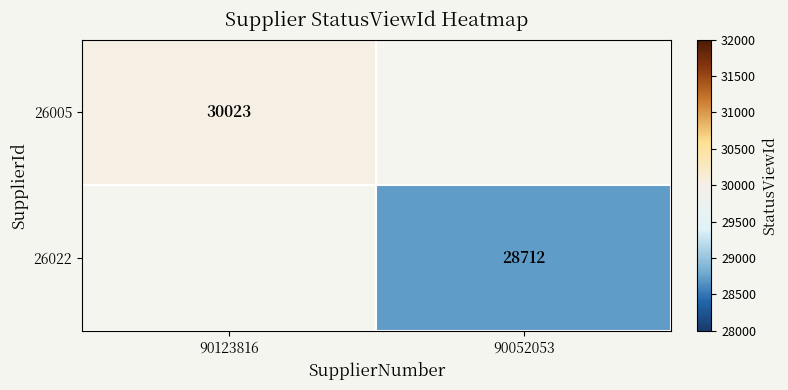

What is the minimum value shown in the chart?

28712.0